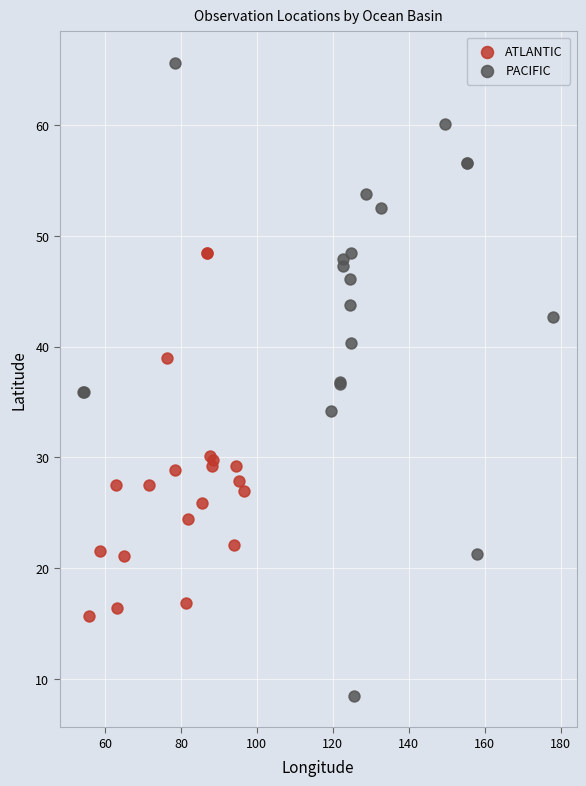

Which series reaches the minimum Y coordinate?

PACIFIC